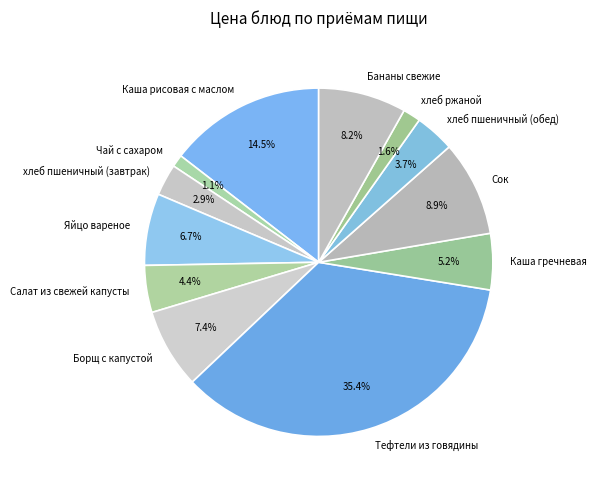

To the nearest percent, what is the combined percentage of Каша рисовая с маслом and хлеб пшеничный (завтрак)?

17%